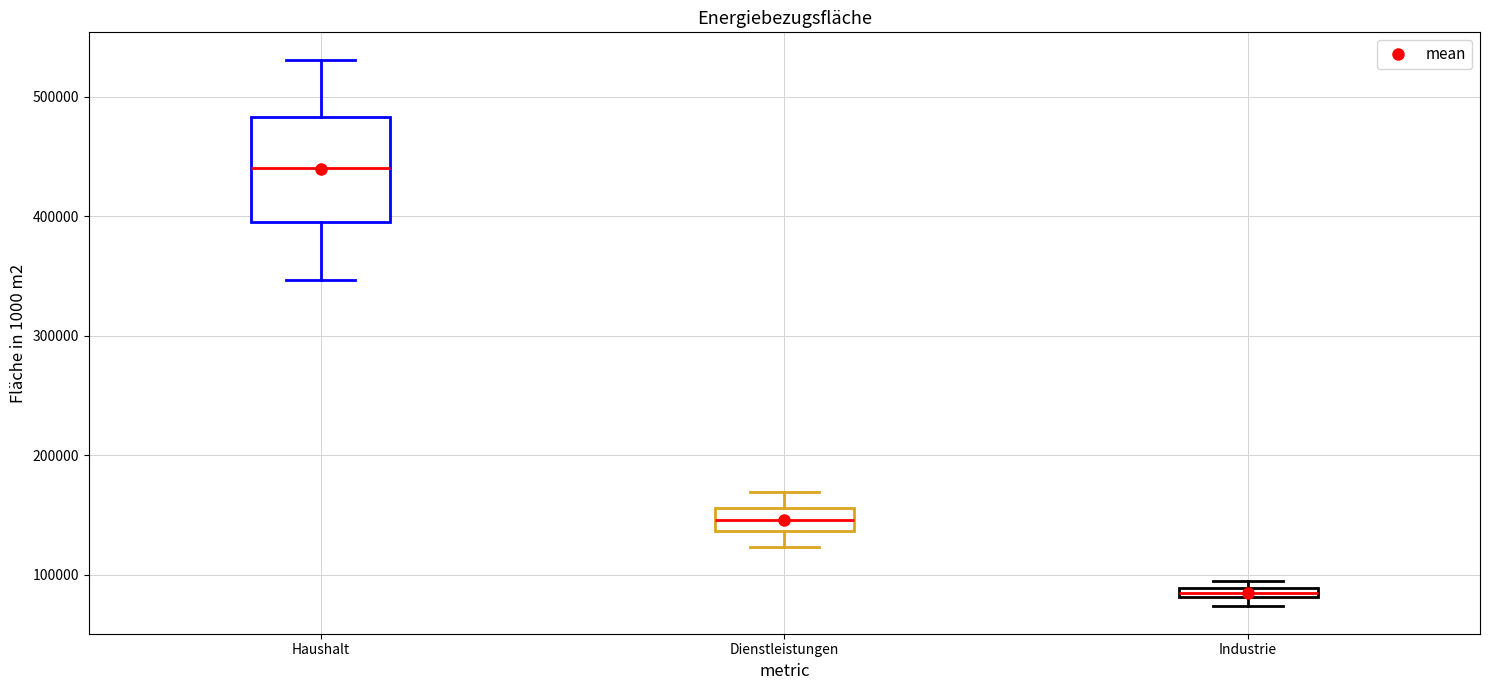

Which box is the tallest, from its lower edge to its upper edge?

Haushalt